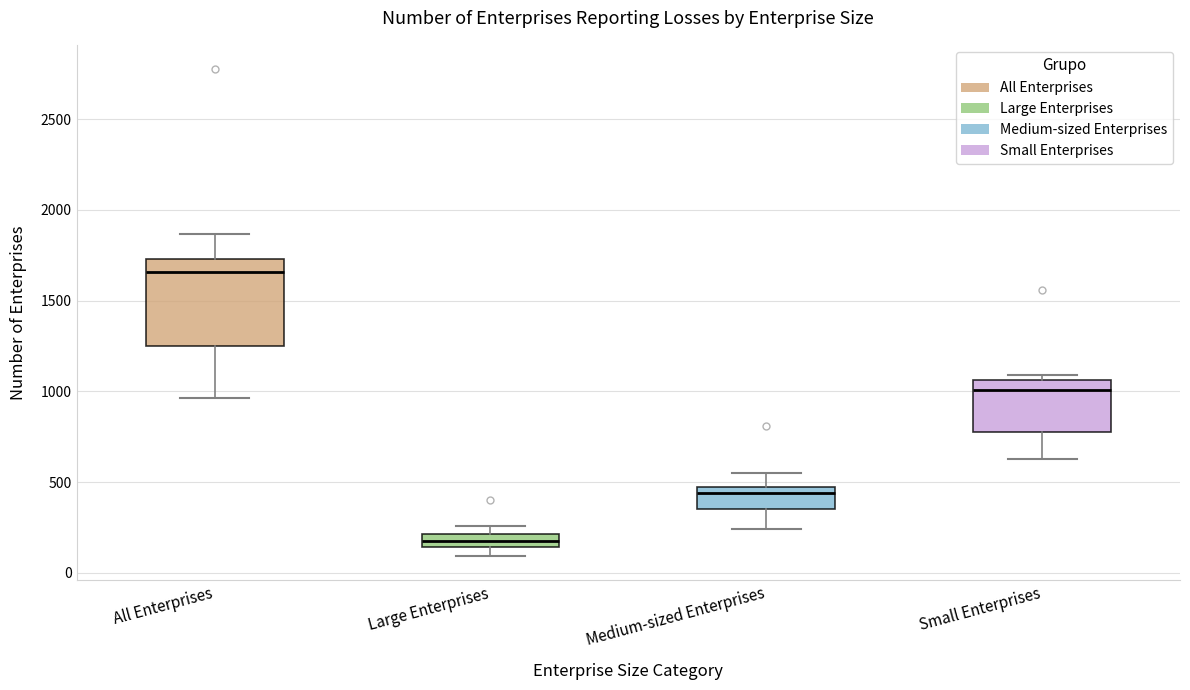

Which box has the highest median line?

All Enterprises